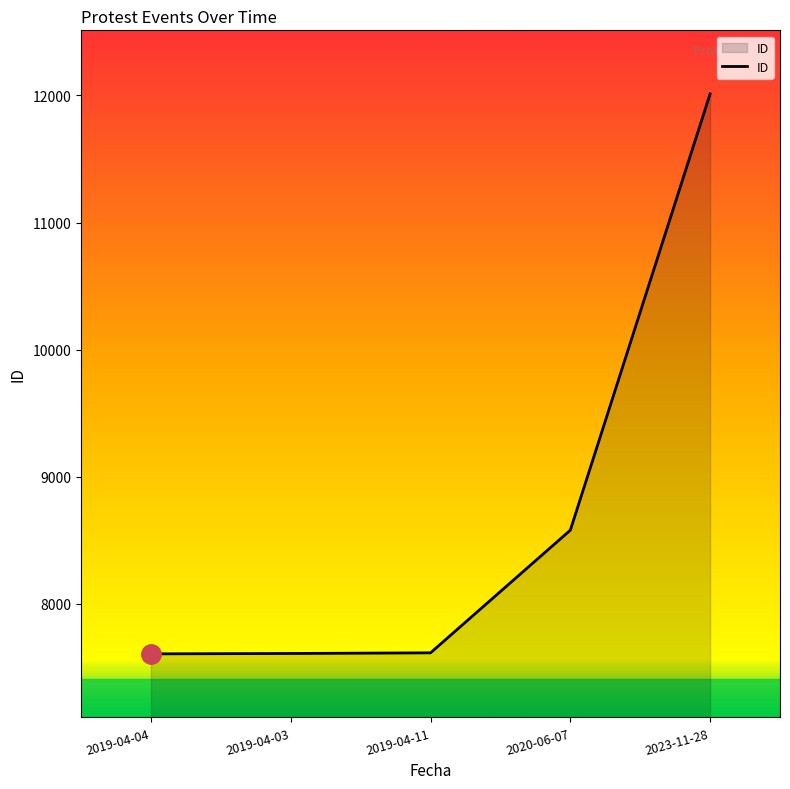

The value at 2019-04-04 is 7606. True or false?

True